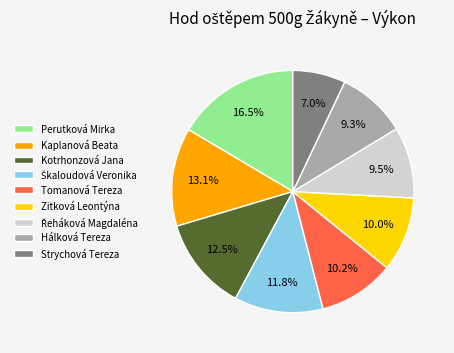

The Kotrhonzová Jana slice represents 25% of the pie. True or false?

False